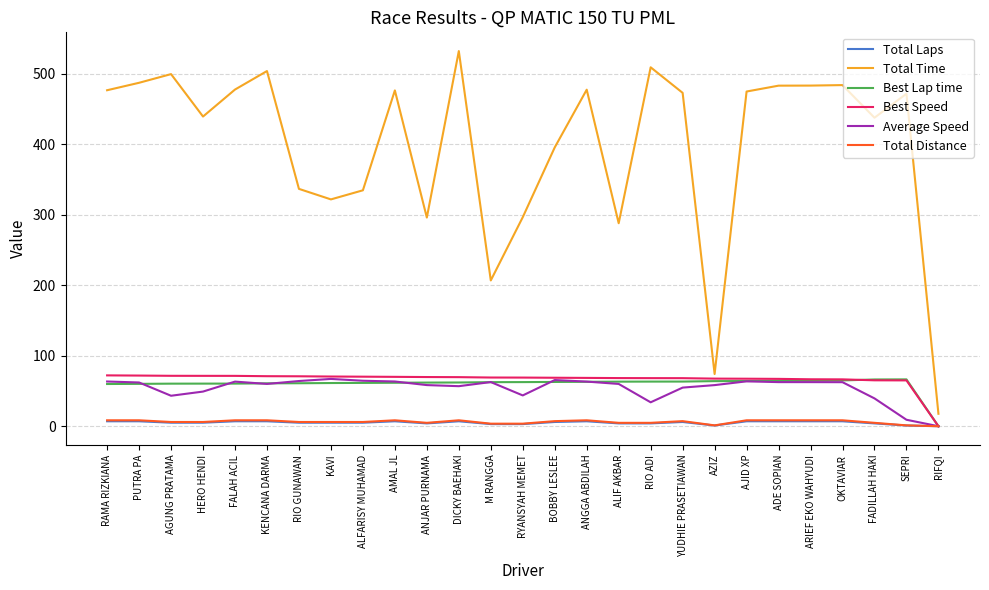

Which category has the highest value across all series?

DICKY BAEHAKI